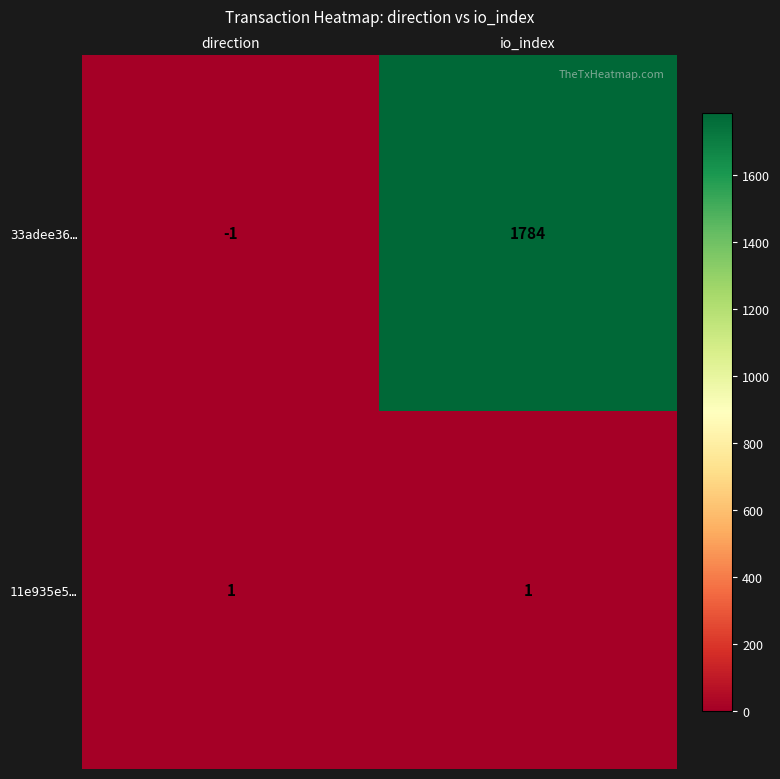

At io_index, list the series in order from largest to smallest.

33adee36…, 11e935e5…